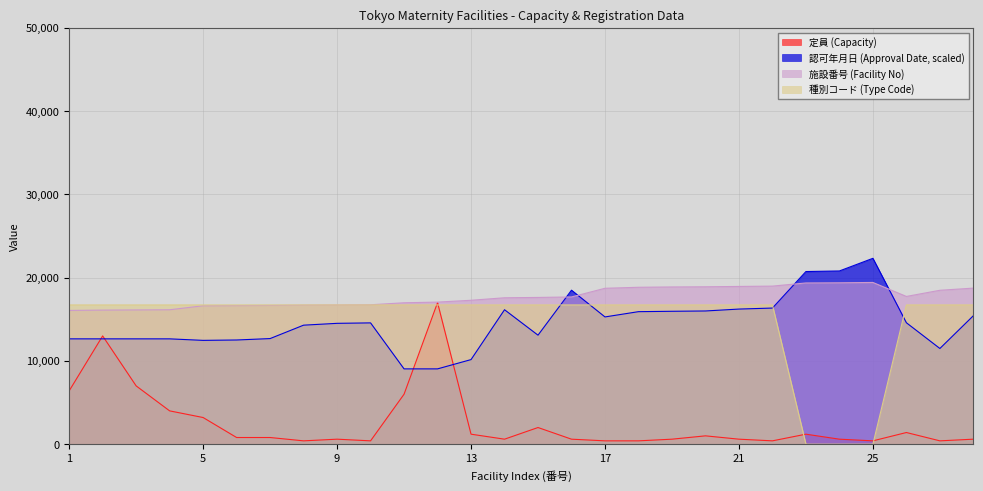

Between which two adjacent categories do 認可年月日 (Approval Date, scaled) and 種別コード (Type Code) first intersect?

15 and 16